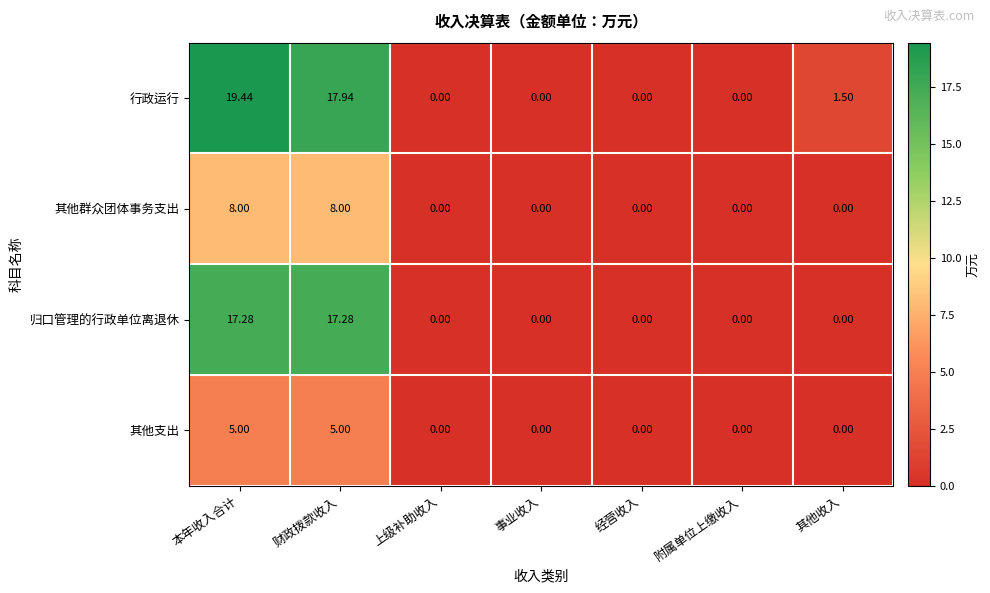

At which category does the chart reach its peak across all series?

本年收入合计